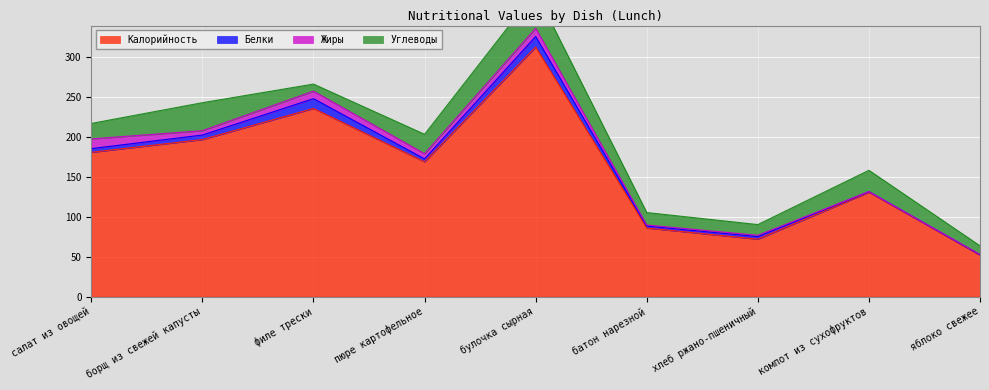

How many values in the Калорийность series exceed 169?

4